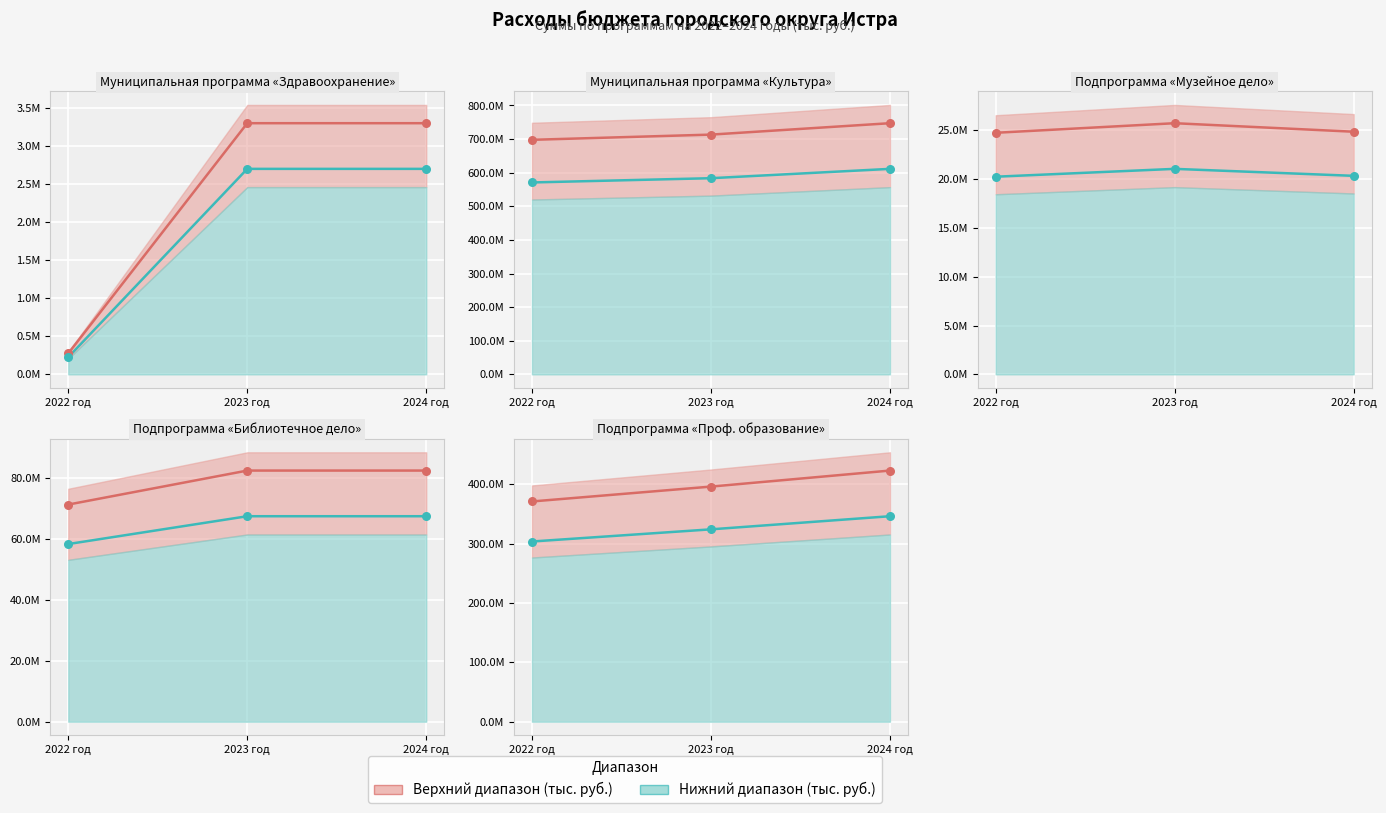

At how many categories does at least one series exceed 418025099?

1